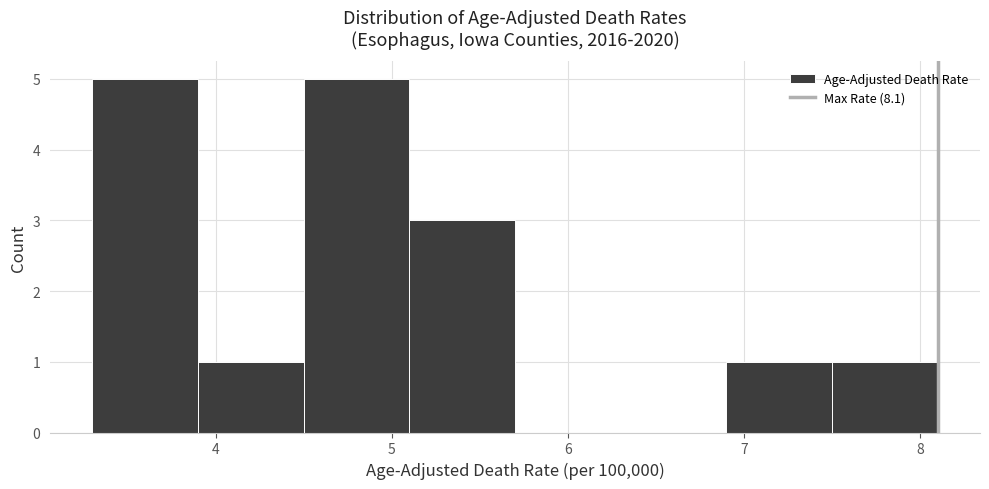

What is the height of the bar covering 6.9 to 7.5 on the x-axis? The values are not printed on the chart, so give them approximately, as read against the axis.

1